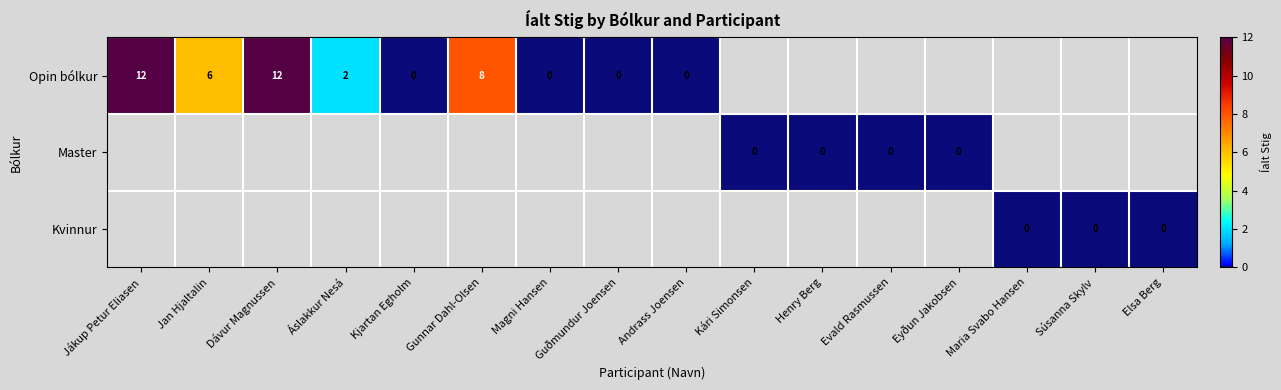

The Opin bólkur series shows 4 at Jan Hjaltalin. True or false?

False